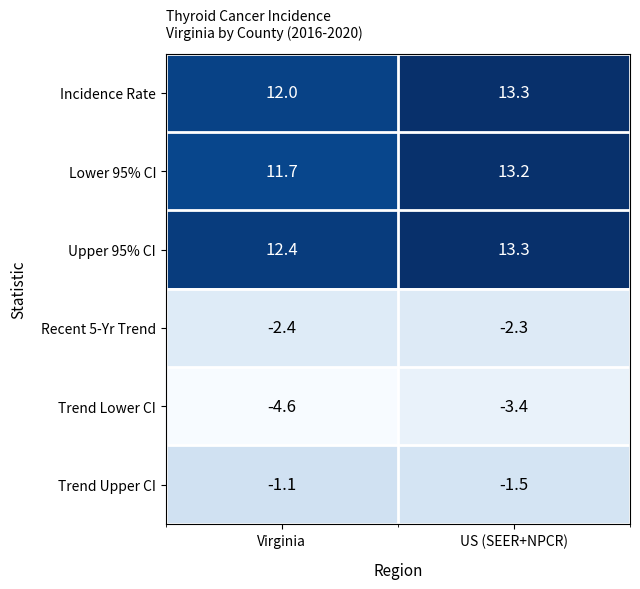

How many distinct data groups are displayed?

6